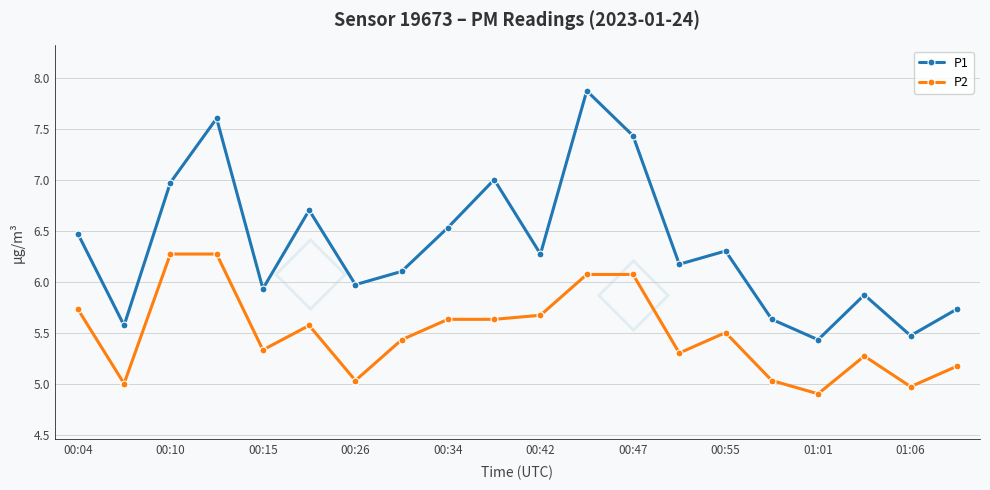

Which series has the widest spread of values?

P1